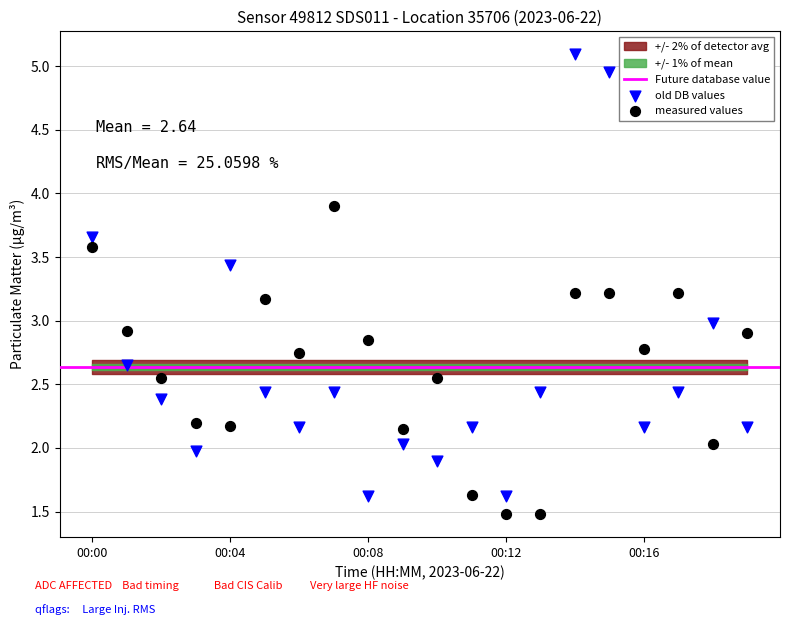

Which series reaches the maximum Y coordinate?

old DB values